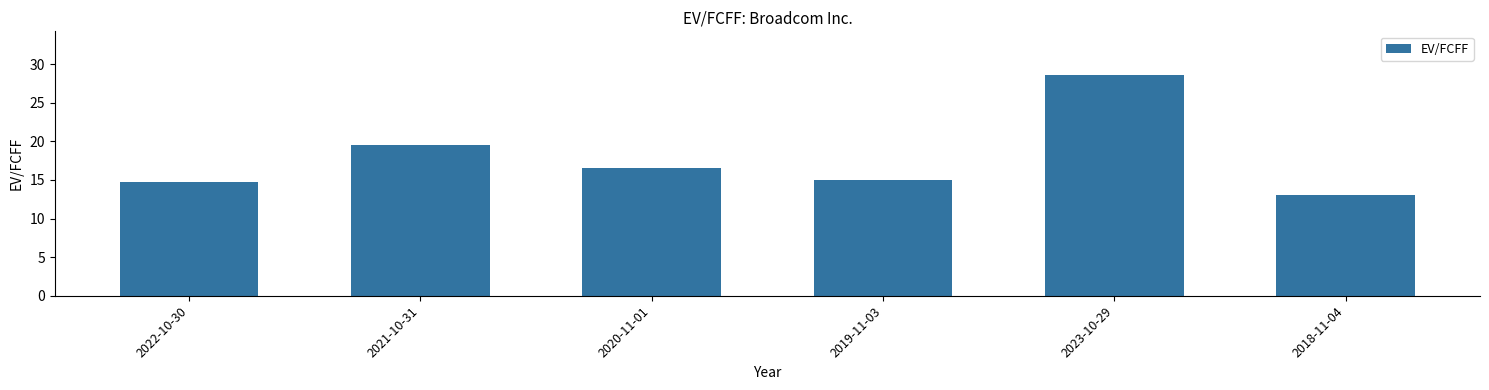

Where does the data first go above 16?

2021-10-31